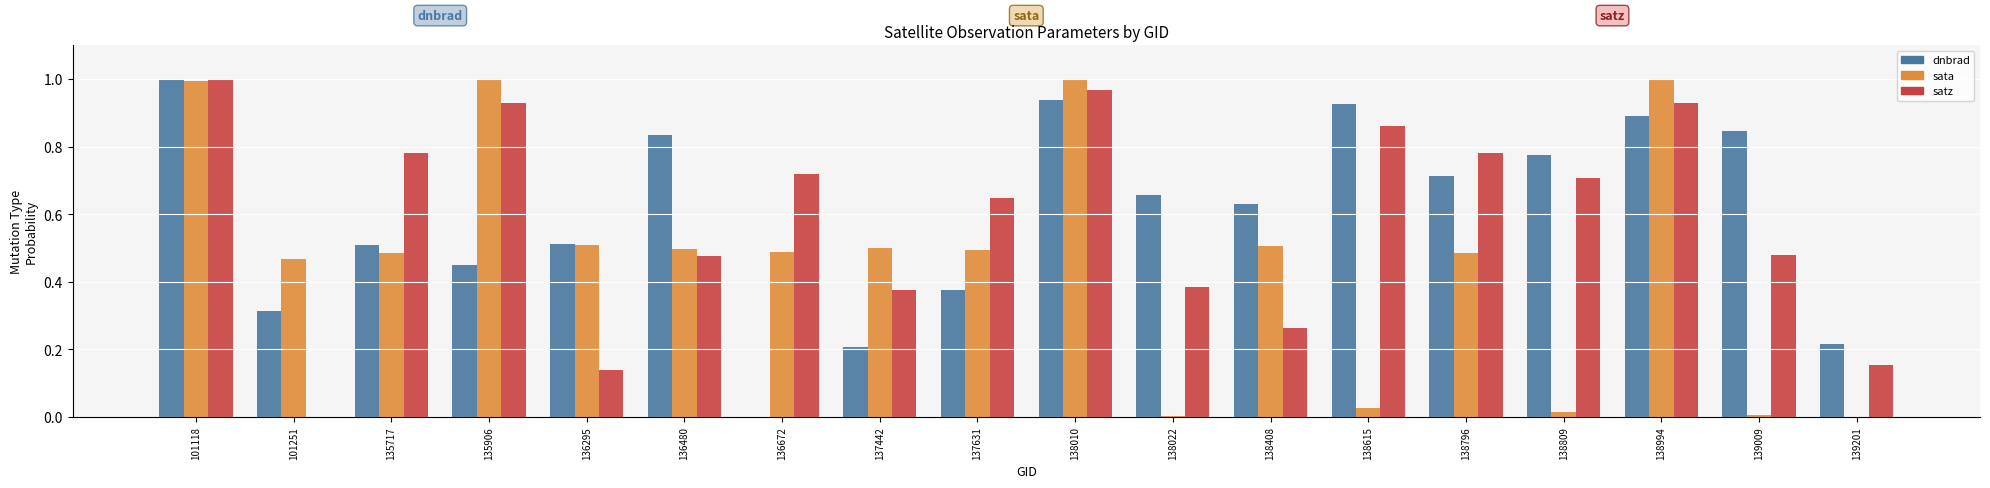

The sata series shows 0.8 at 138796. True or false?

False